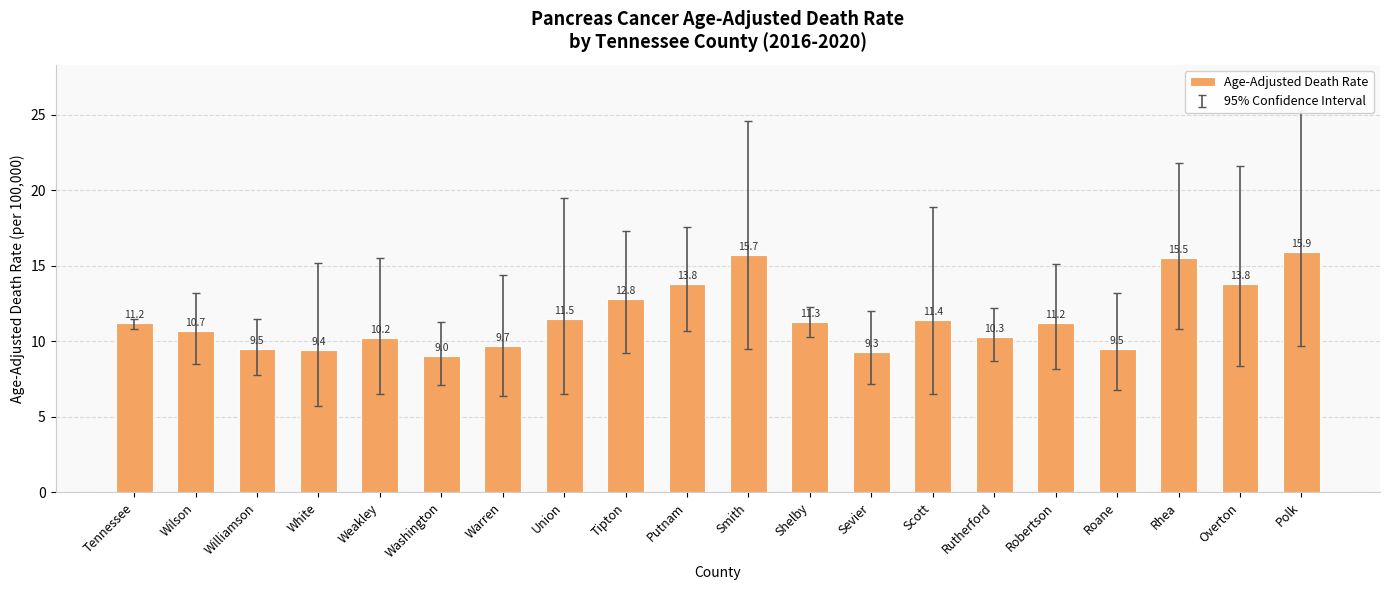

Reading left to right, list all the values displayed in this chart.

11.2	10.7	9.5	9.4	10.2	9.0	9.7	11.5	12.8	13.8	15.7	11.3	9.3	11.4	10.3	11.2	9.5	15.5	13.8	15.9